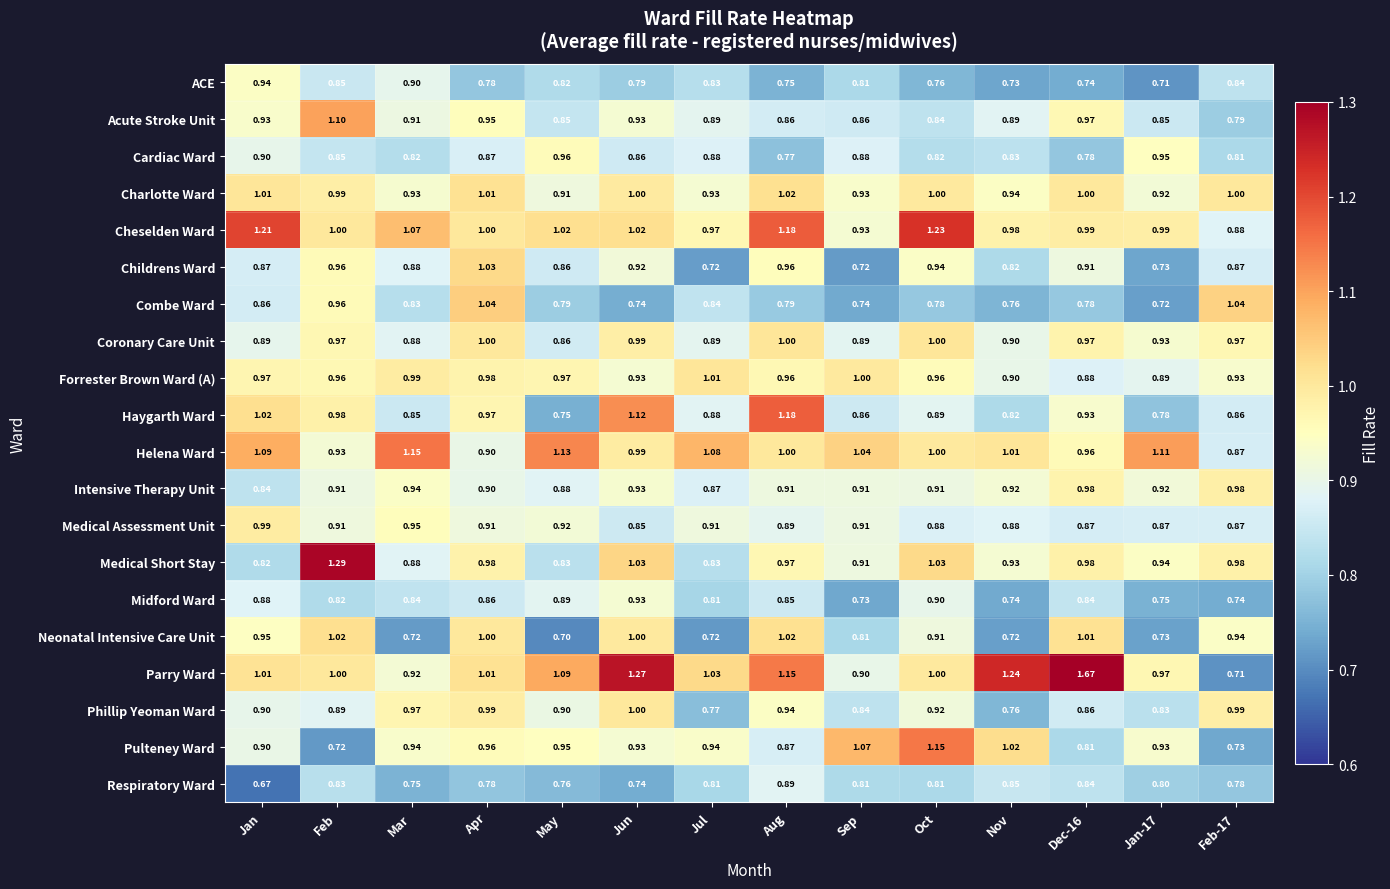

Which series has the largest total across all categories?

Parry Ward